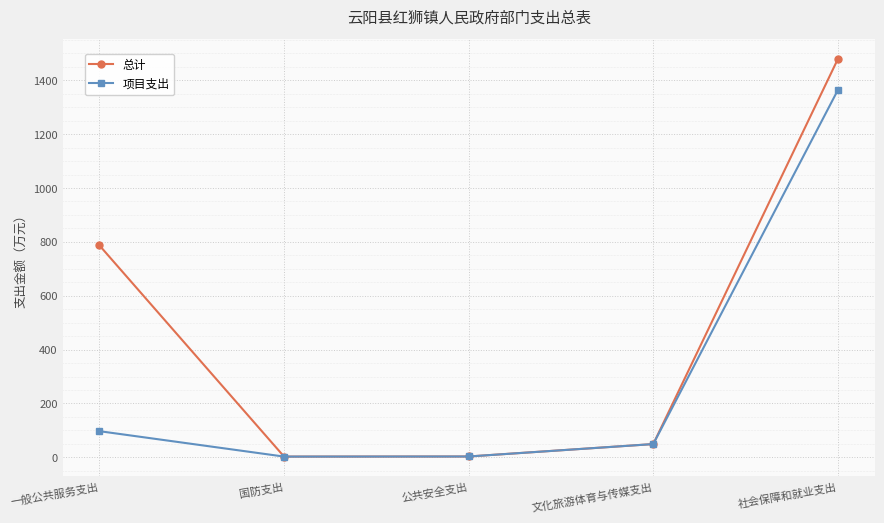

Rank the series by their maximum value, from lowest to highest.

项目支出, 总计